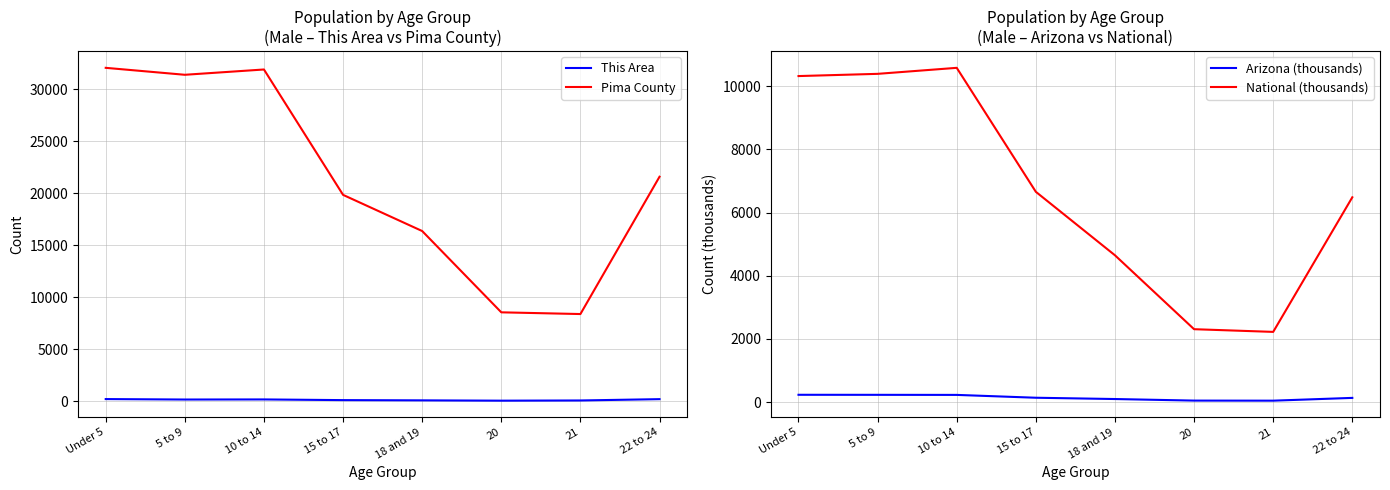

Is the value of This Area at 10 to 14 greater than the value of National (thousands) at 15 to 17?

No